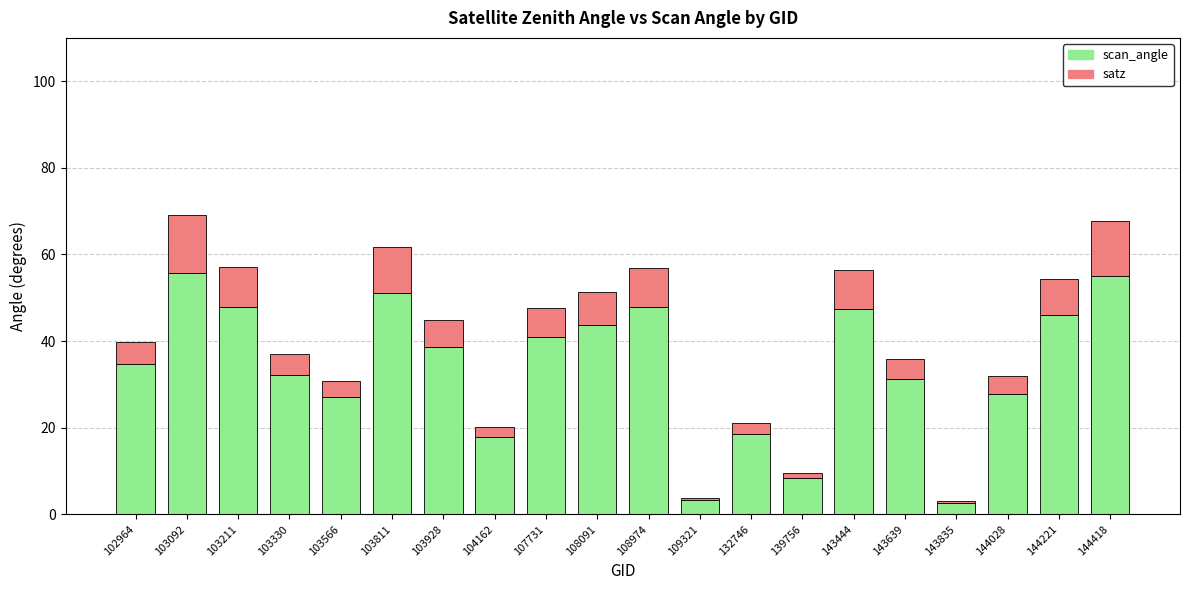

What is the total value across all series at 104162?

20.2